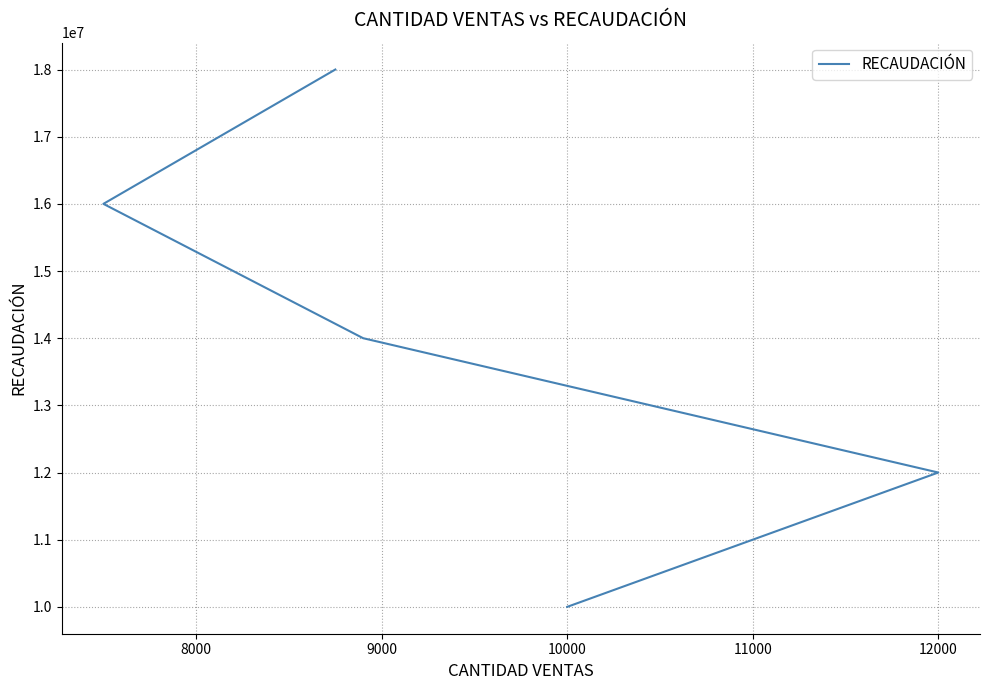

Approximately how many times larger is the value at 7000 compared to 11000?

0.6